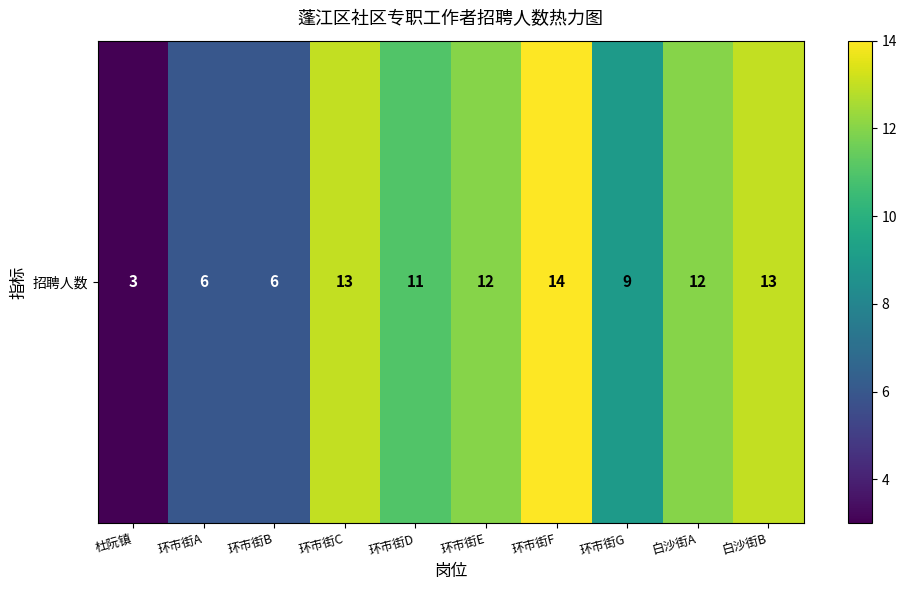

How many data points does each series have?

10